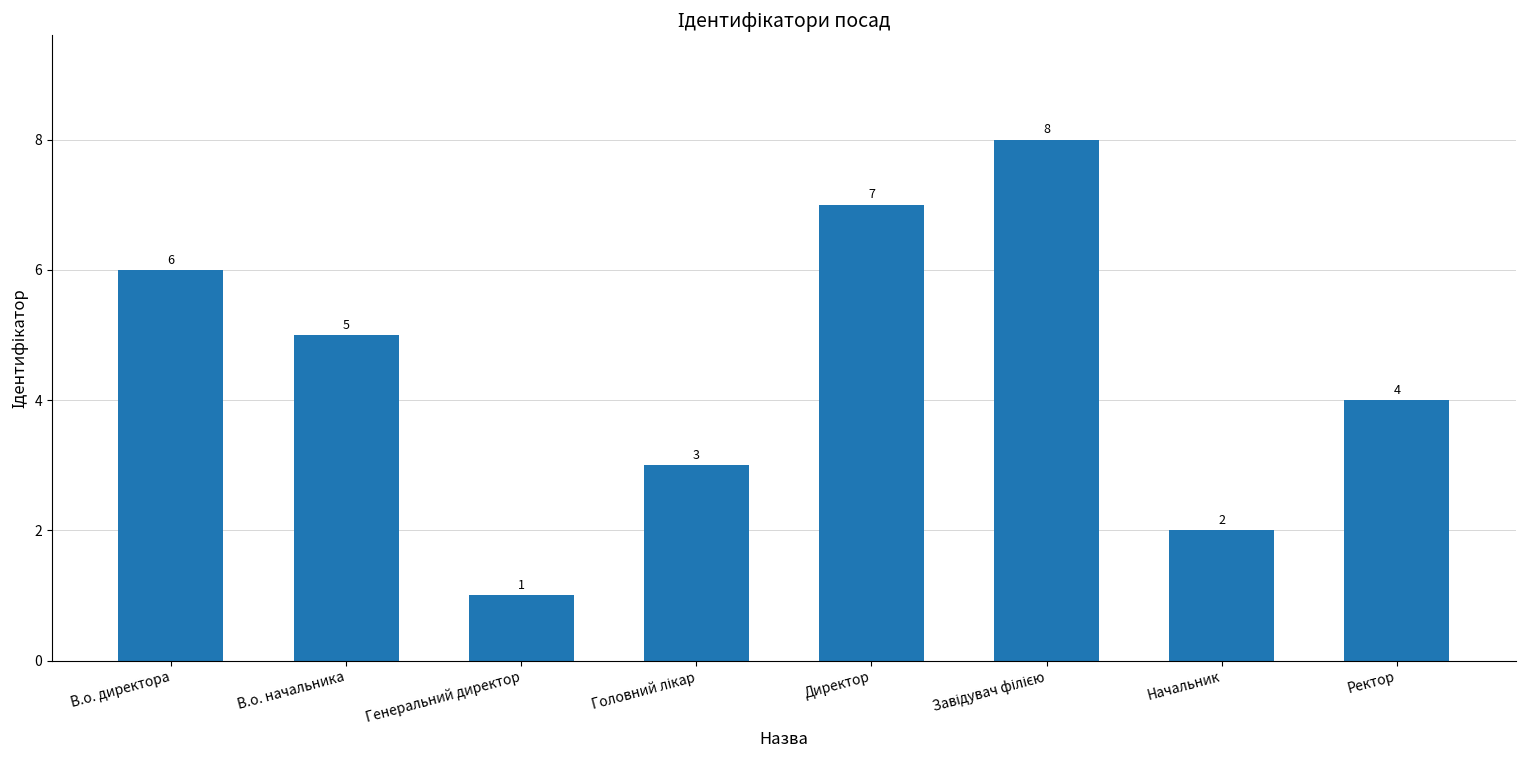

Reading left to right, what are all the values shown in this chart?

6	5	1	3	7	8	2	4